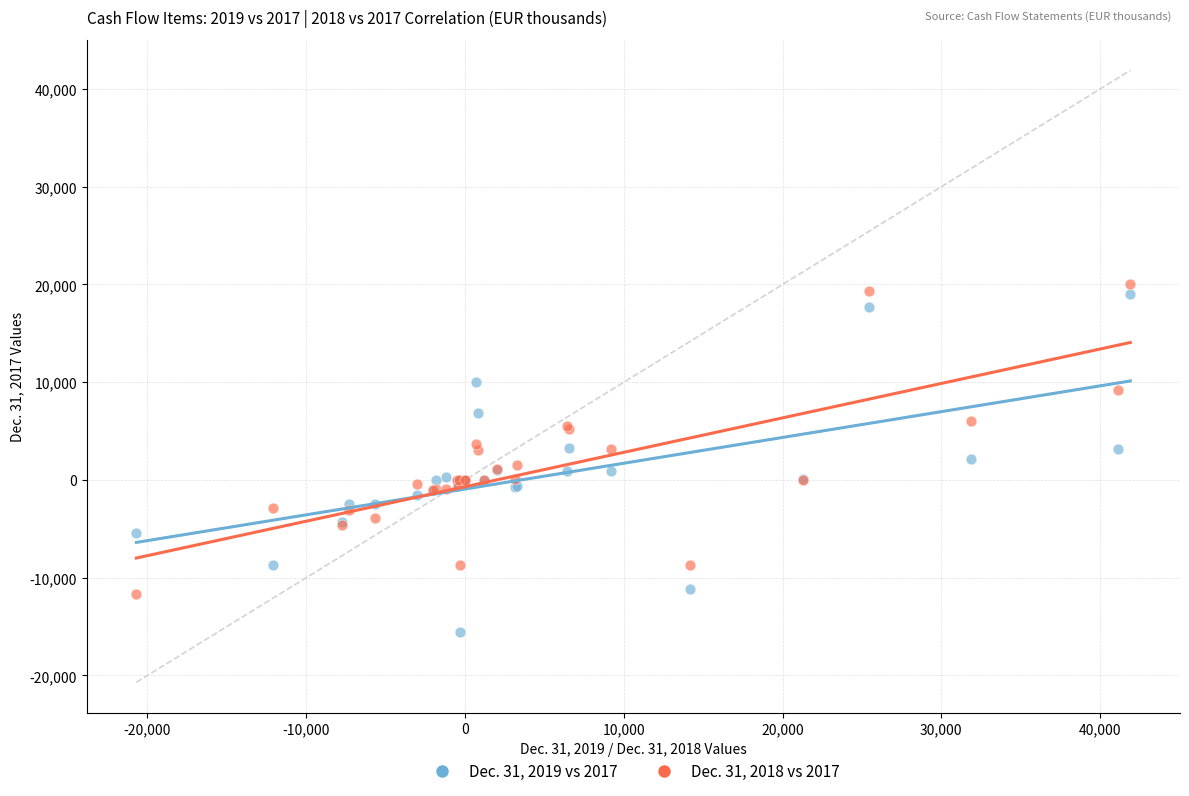

Which series reaches the minimum Y coordinate?

Dec. 31, 2019 vs 2017